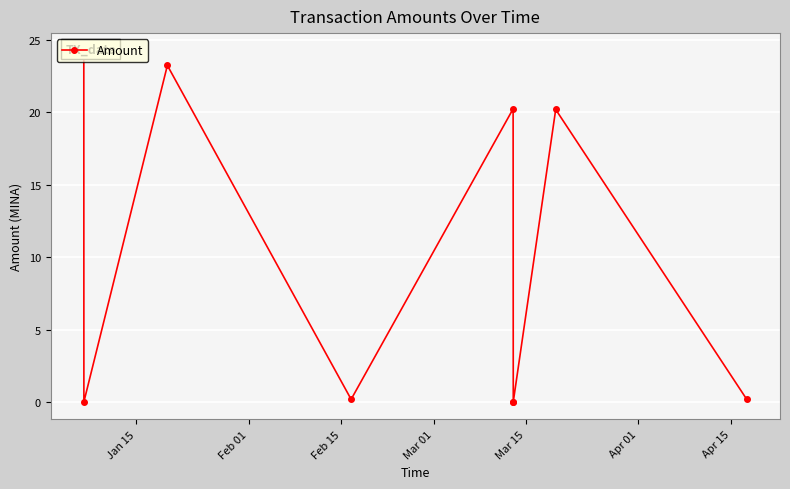

What is the maximum value shown in the chart?

24.3